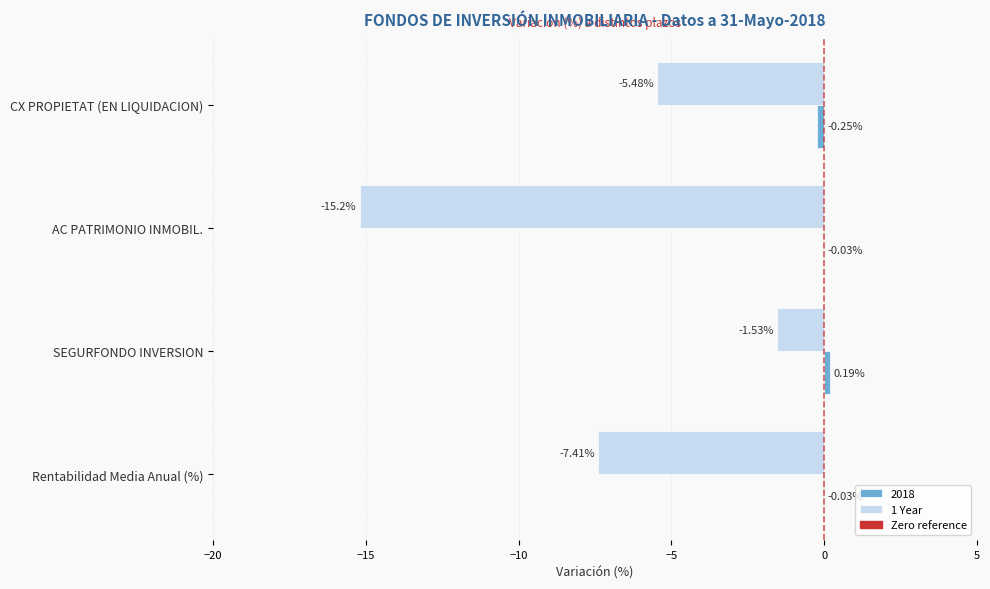

Which category has the highest value across all series?

SEGURFONDO INVERSION